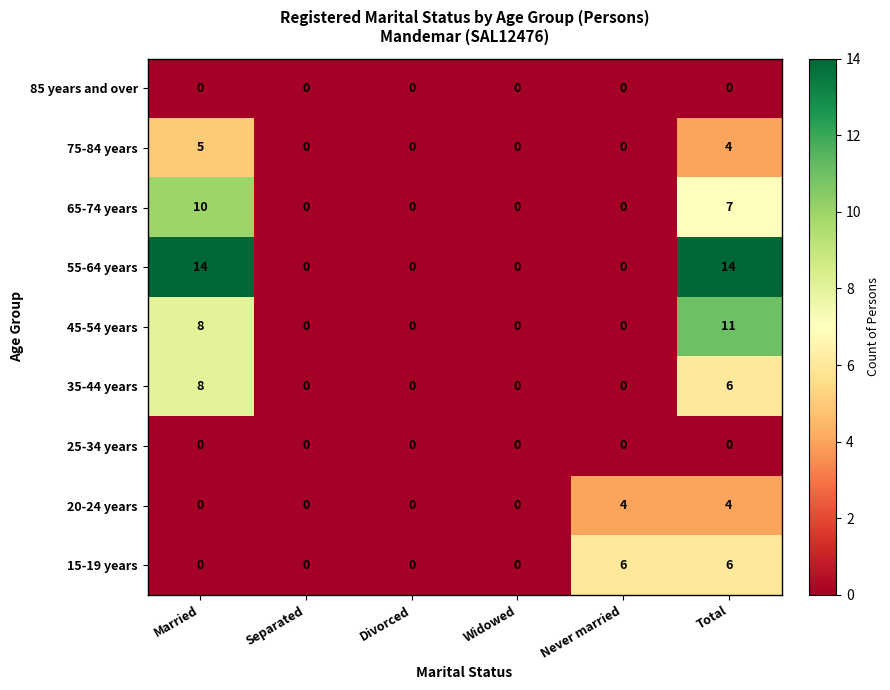

At how many categories does at least one series exceed 1?

3